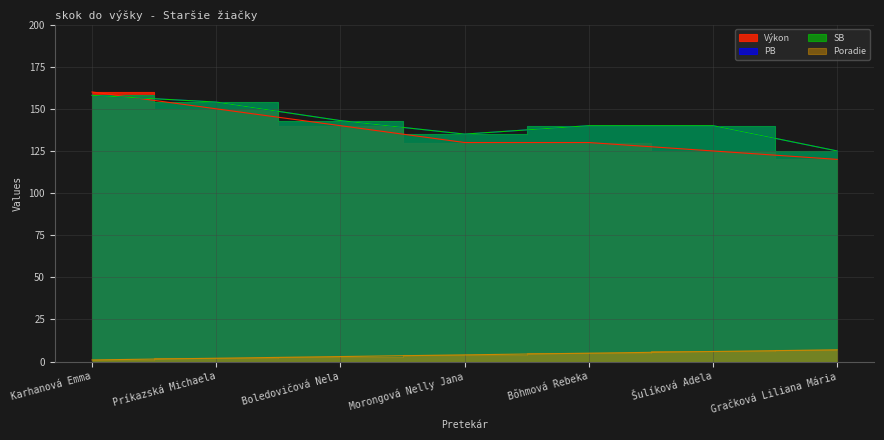

At which label does PB reach its peak?

Karhanová Emma